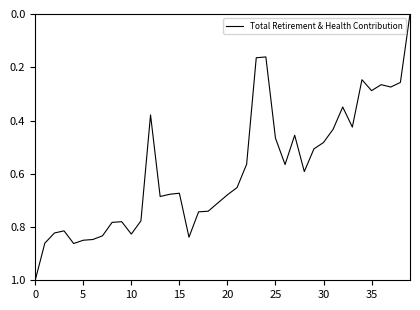

What is the maximum value shown in the chart?

1.0